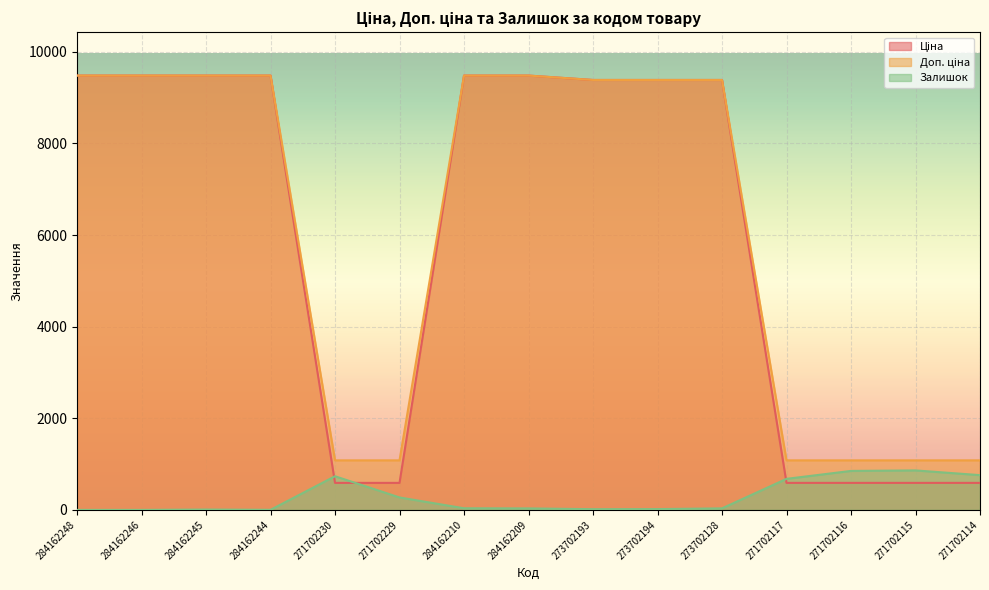

Which series has the largest range (max minus min)?

Ціна